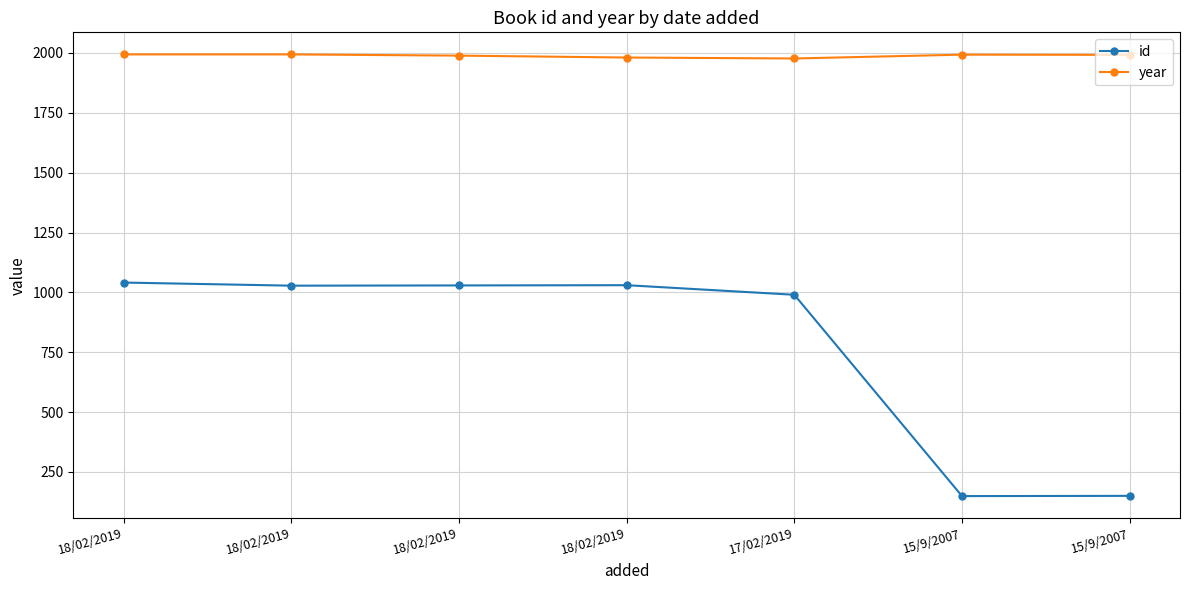

Does the chart have visible grid lines?

Yes